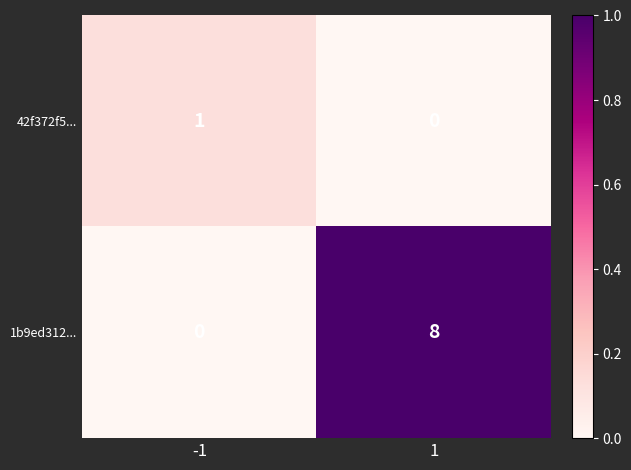

The 1b9ed312... series shows 13 at 1. True or false?

False